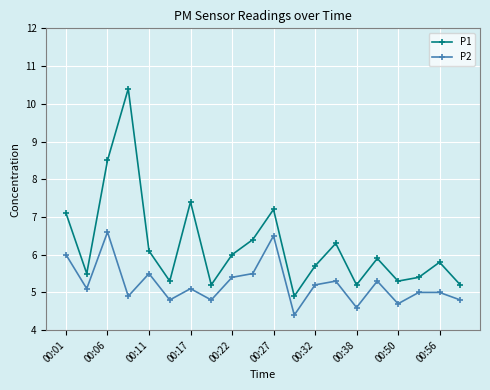

True or false: P1 and P2 cross at least once.

False